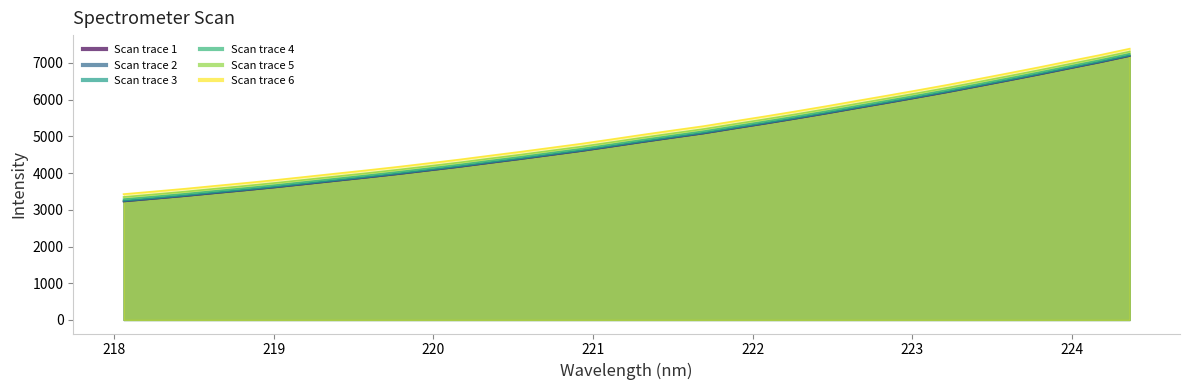

What is the label of the 29th point from the right?

219.0156